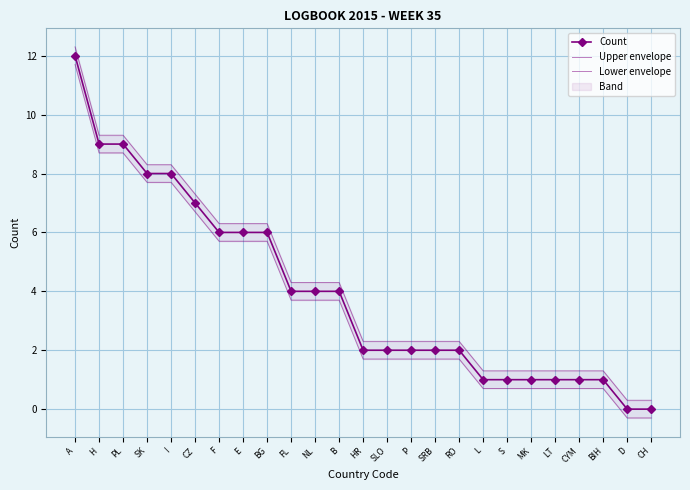

Which category has the highest value across all series?

A